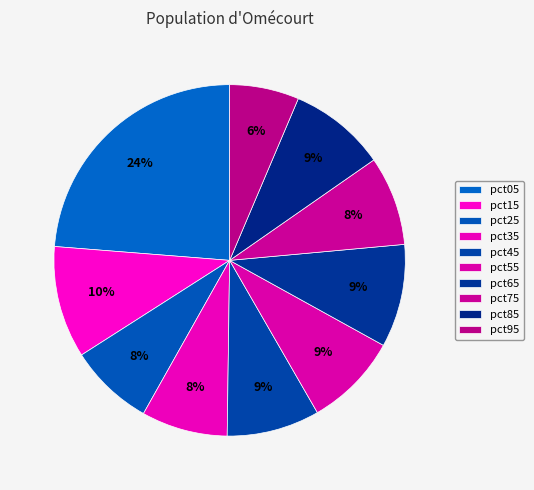

Is it true that pct25 is 1% of the pie?

False